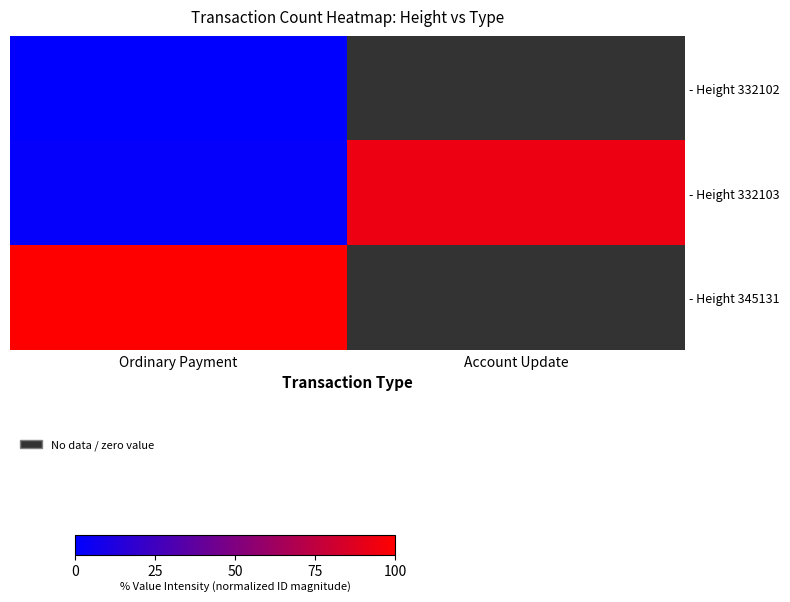

Which category has the lowest value in the - Height 332103 series?

Ordinary Payment